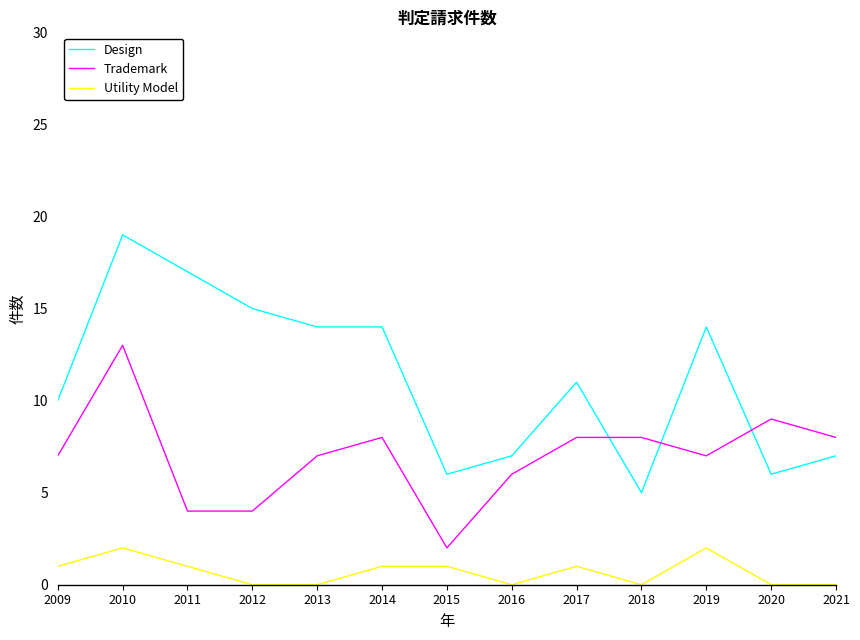

What is the sum of the Design values at 2014 and 2018?

19